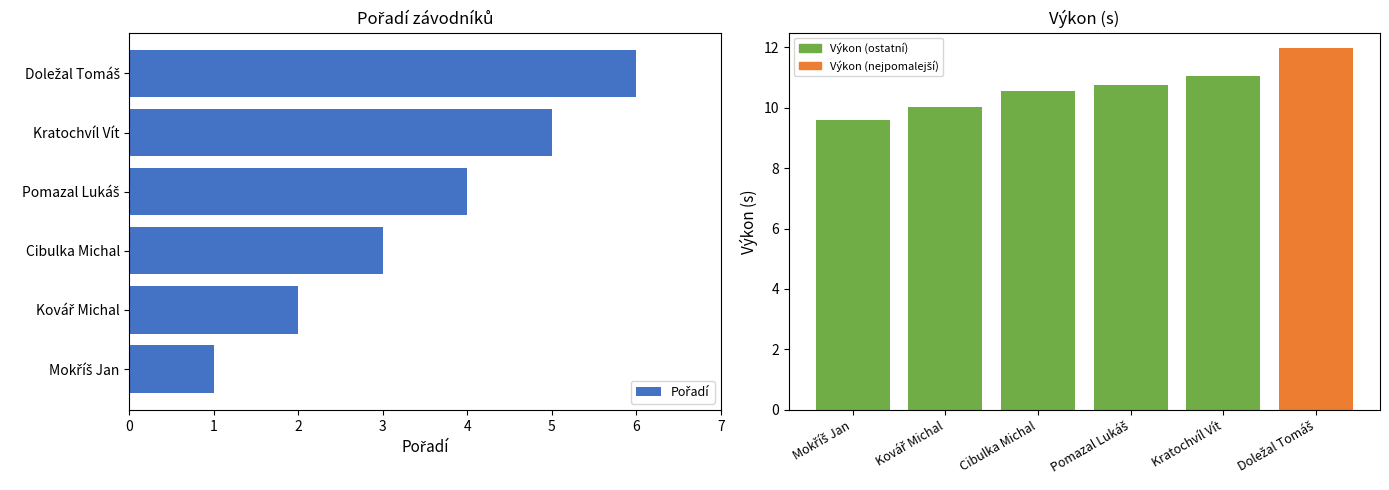

Which has a higher value, Doležal Tomáš or Kratochvíl Vít?

Doležal Tomáš